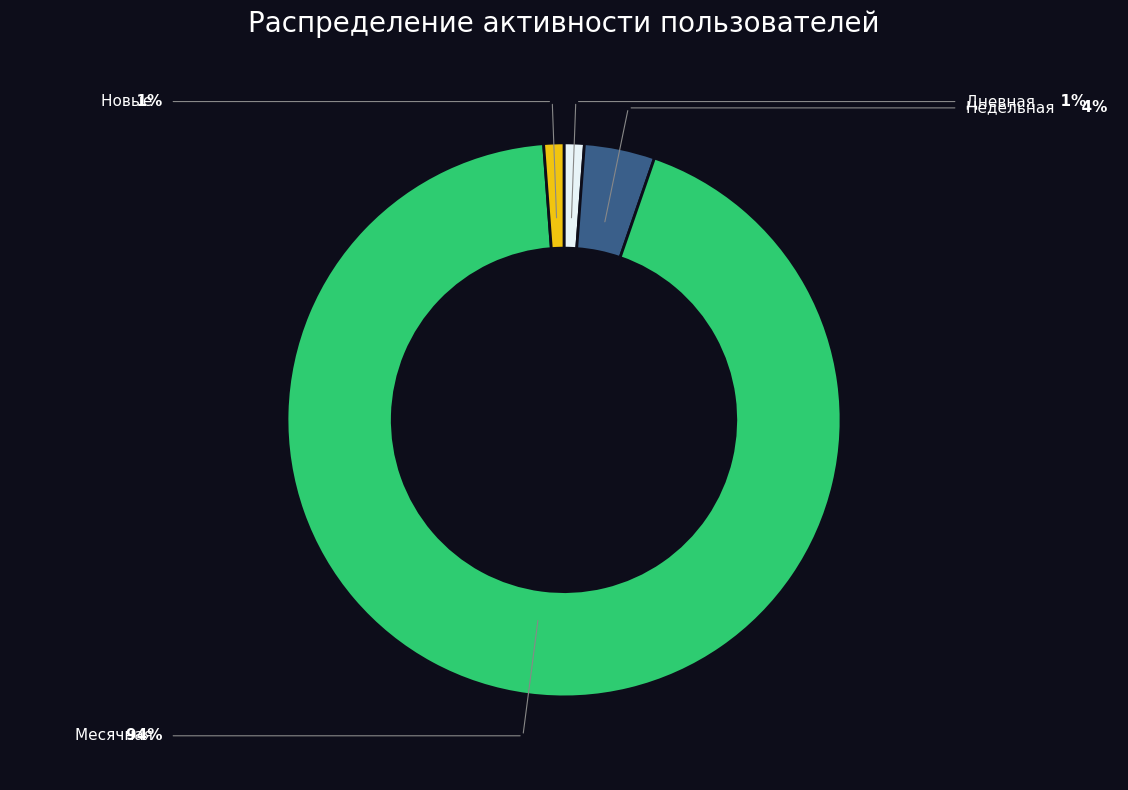

How many slices are in this pie chart?

4